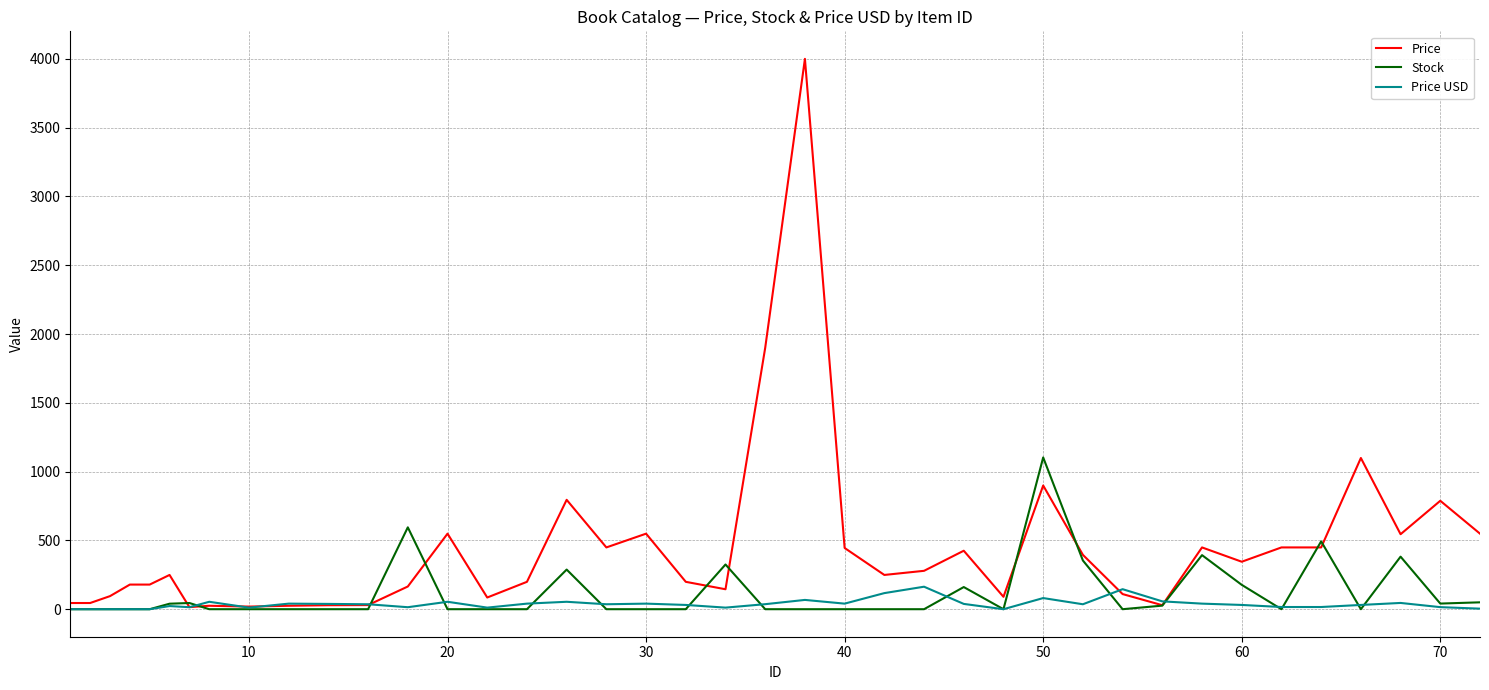

What is the highest value of the Stock series?

1103.0